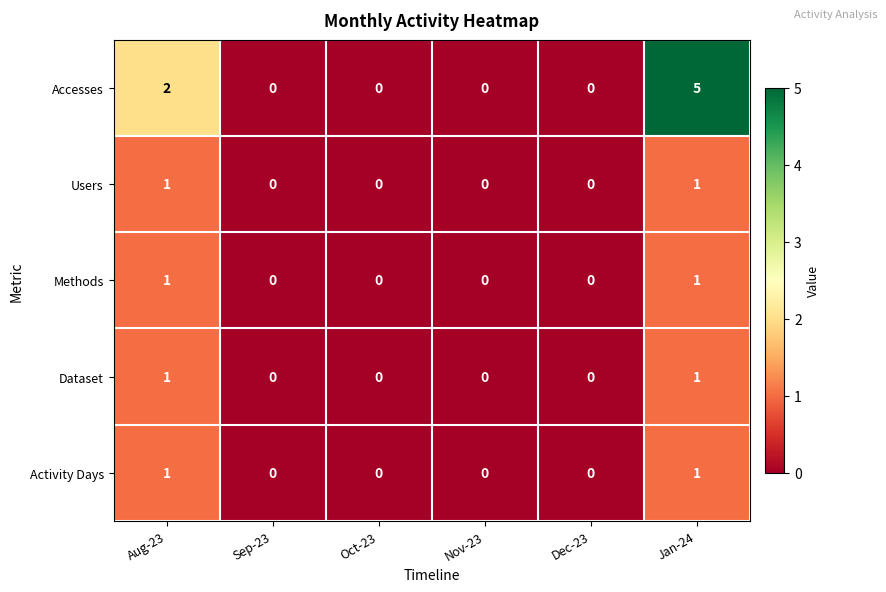

Reading left to right, extract all data points from this chart.

Accesses: Aug-23=2	Sep-23=0	Oct-23=0	Nov-23=0	Dec-23=0	Jan-24=5
Users: Aug-23=1	Sep-23=0	Oct-23=0	Nov-23=0	Dec-23=0	Jan-24=1
Methods: Aug-23=1	Sep-23=0	Oct-23=0	Nov-23=0	Dec-23=0	Jan-24=1
Dataset: Aug-23=1	Sep-23=0	Oct-23=0	Nov-23=0	Dec-23=0	Jan-24=1
Activity Days: Aug-23=1	Sep-23=0	Oct-23=0	Nov-23=0	Dec-23=0	Jan-24=1